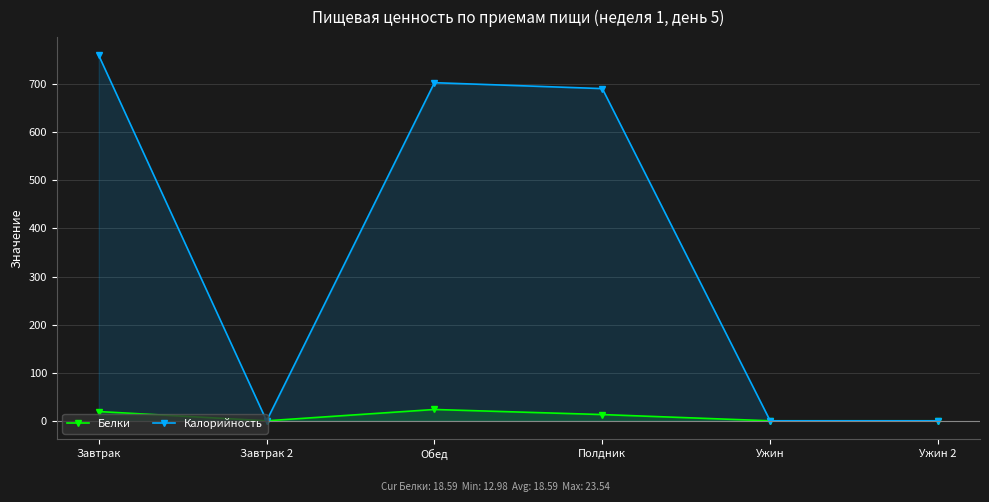

At which label is Калорийность closest to 379?

Полдник